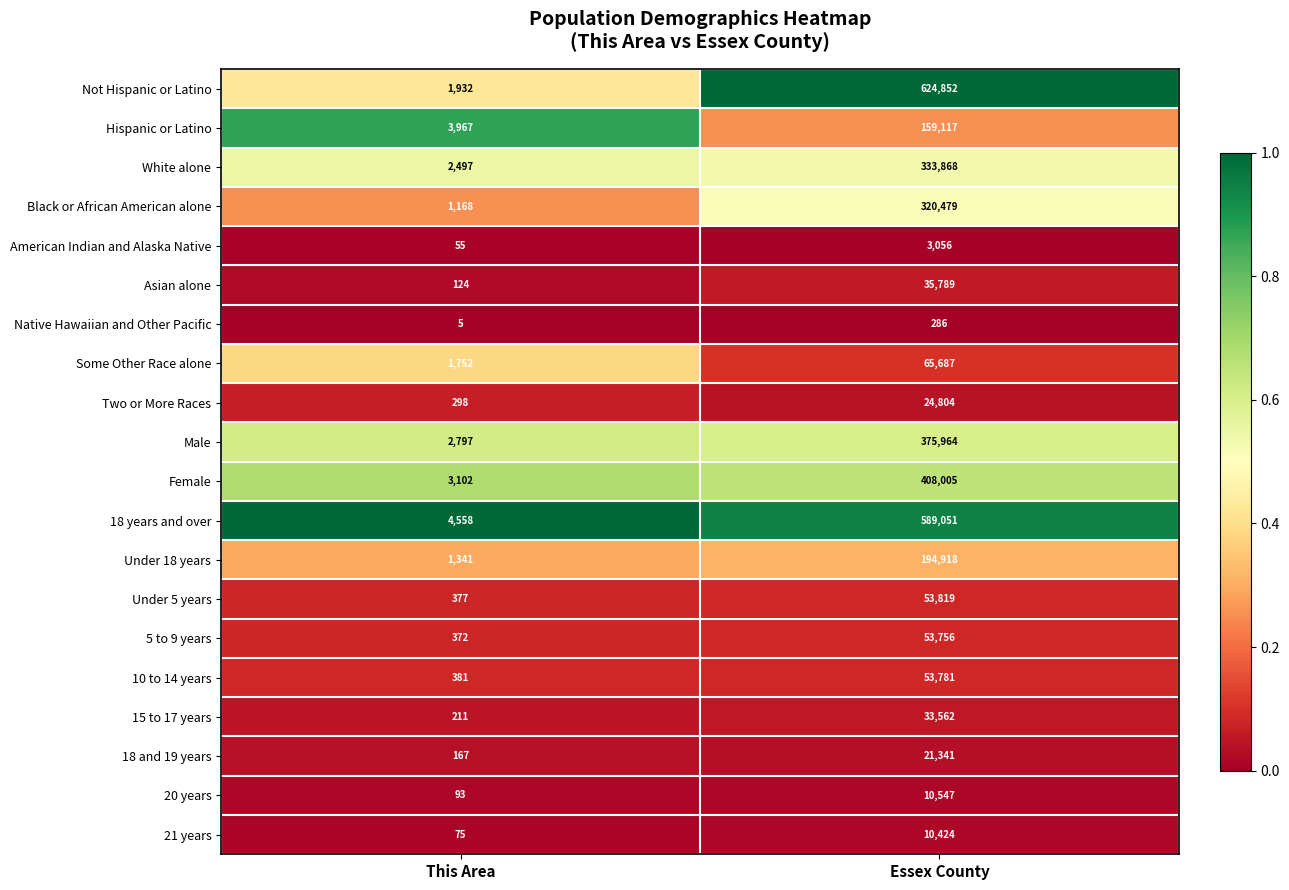

Between This Area and Essex County, which series saw the biggest shift?

Not Hispanic or Latino